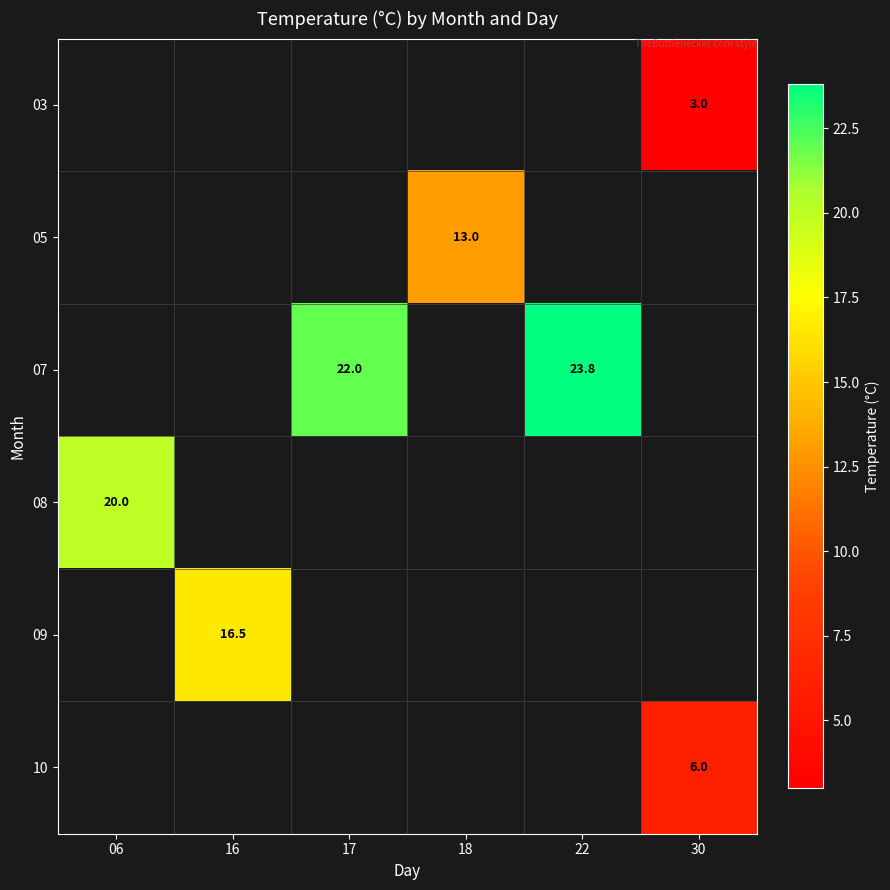

What is the minimum value shown in the chart?

3.0